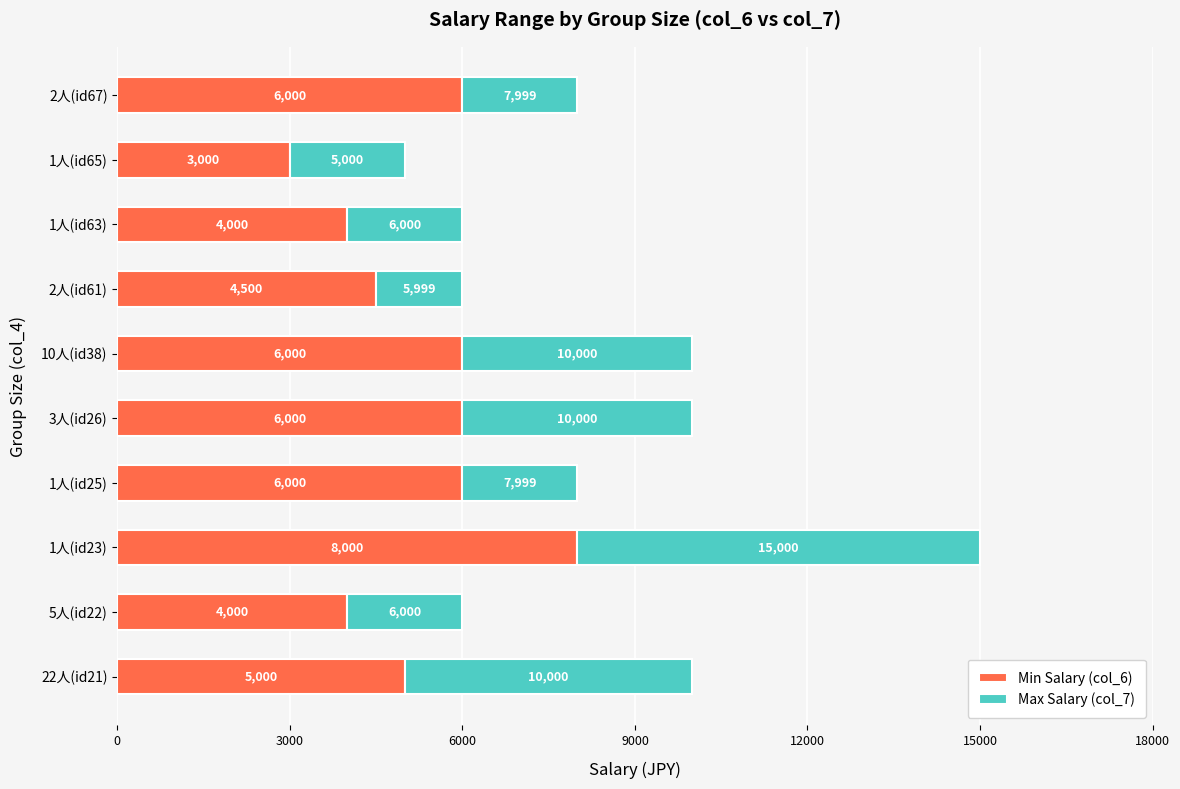

At which label does Min Salary (col_6) reach its minimum?

1人(id65)